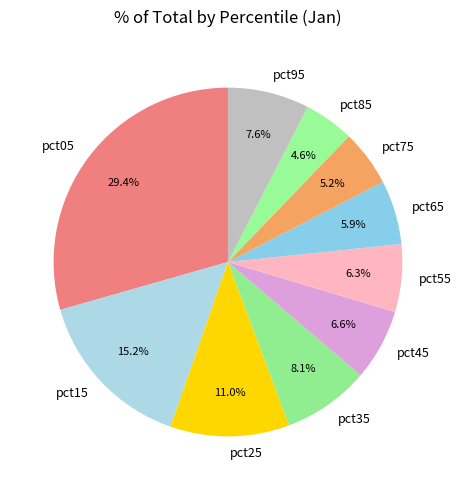

The pct55 slice represents 20% of the pie. True or false?

False